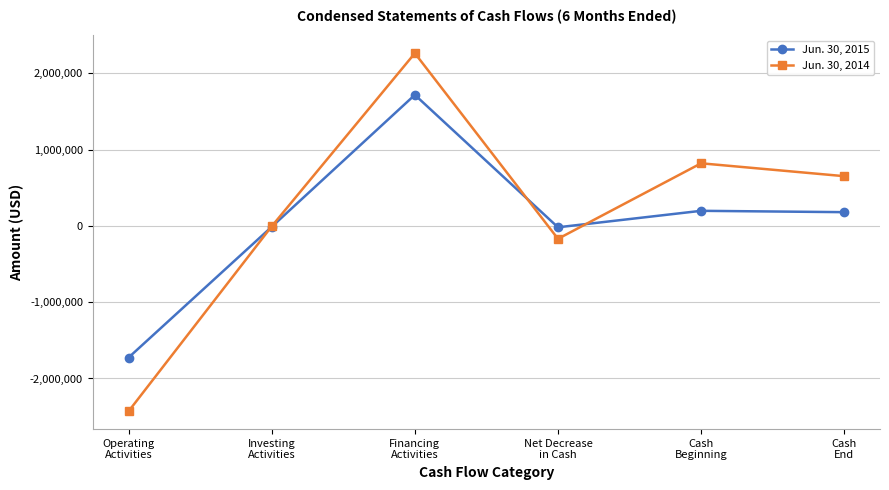

List the series in order of their peak value, highest first.

Jun. 30, 2014, Jun. 30, 2015